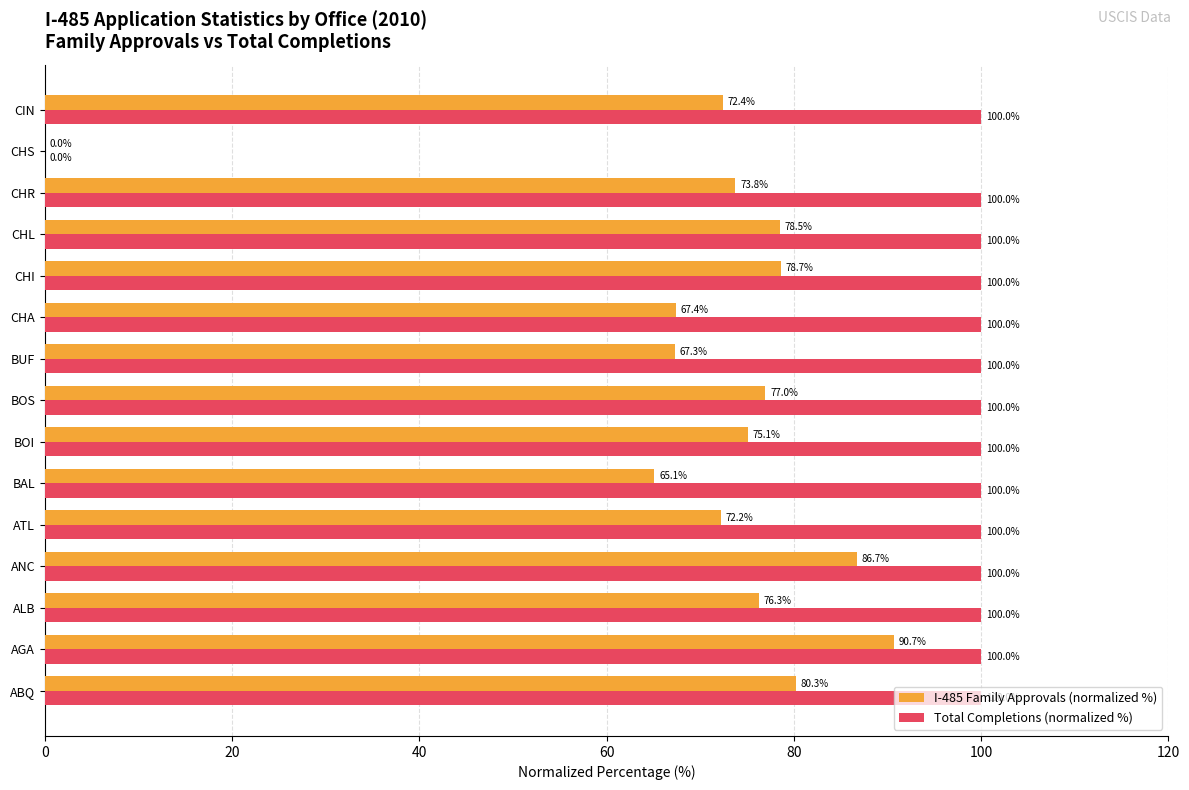

Where is I-485 Family Approvals (normalized %) nearest to the value 45?

BAL